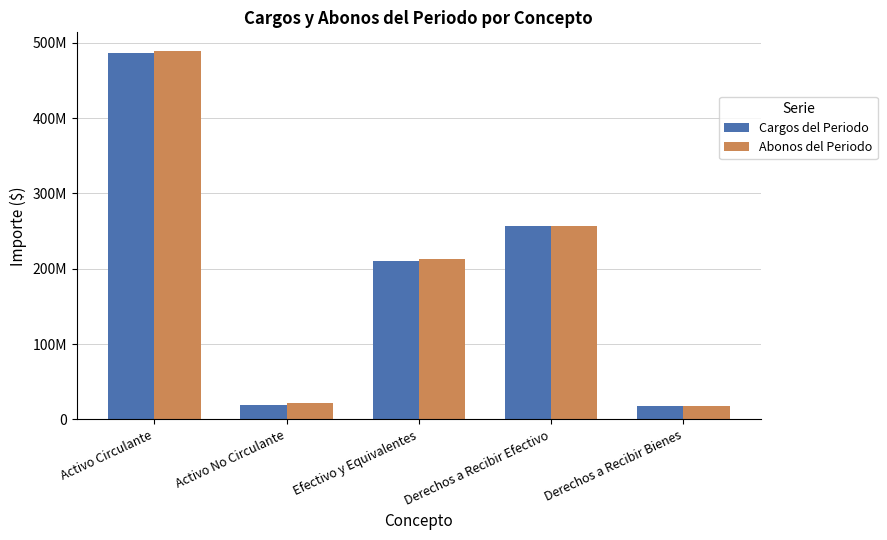

What are all the series names shown in the legend?

Cargos del Periodo, Abonos del Periodo